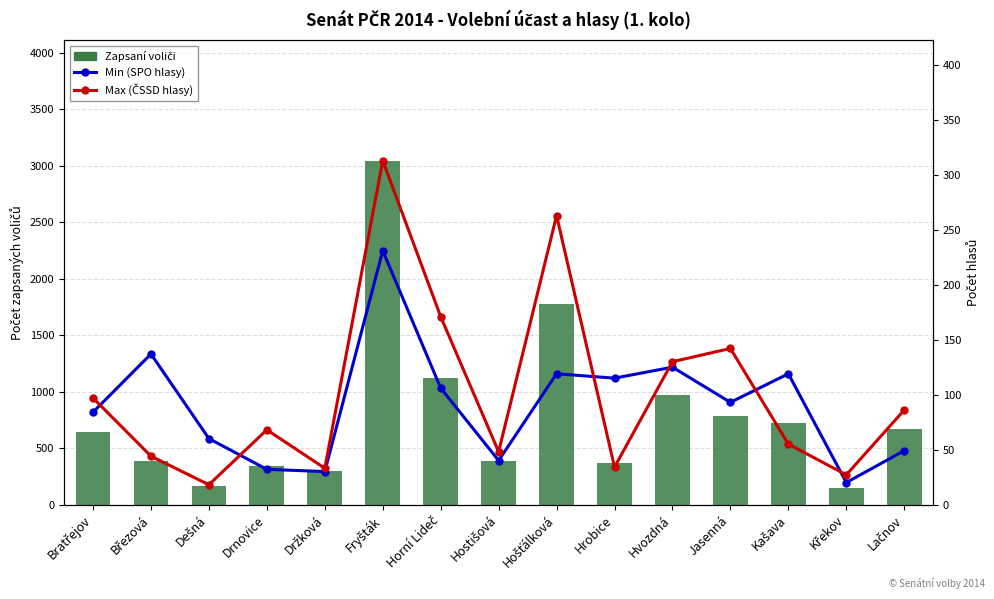

Which label corresponds to the smallest value in the chart?

Dešná